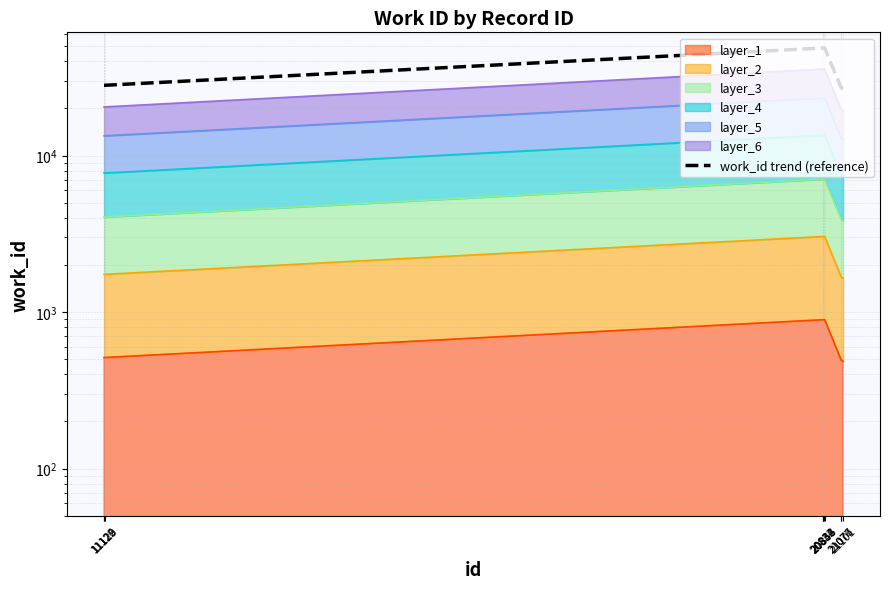

Reading left to right, list all the values displayed in this chart.

11122=28094.0	11126=28094.0	11129=28094.0	20832=48635.9	20834=48635.9	20846=48635.9	20853=48635.9	21076=27072.7	21077=27072.7	21101=26613.8